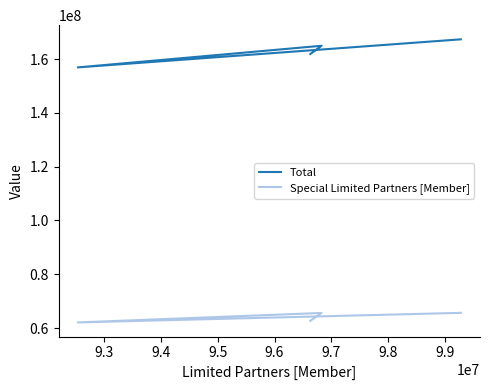

What are all the series names shown in the legend?

Total, Special Limited Partners [Member]